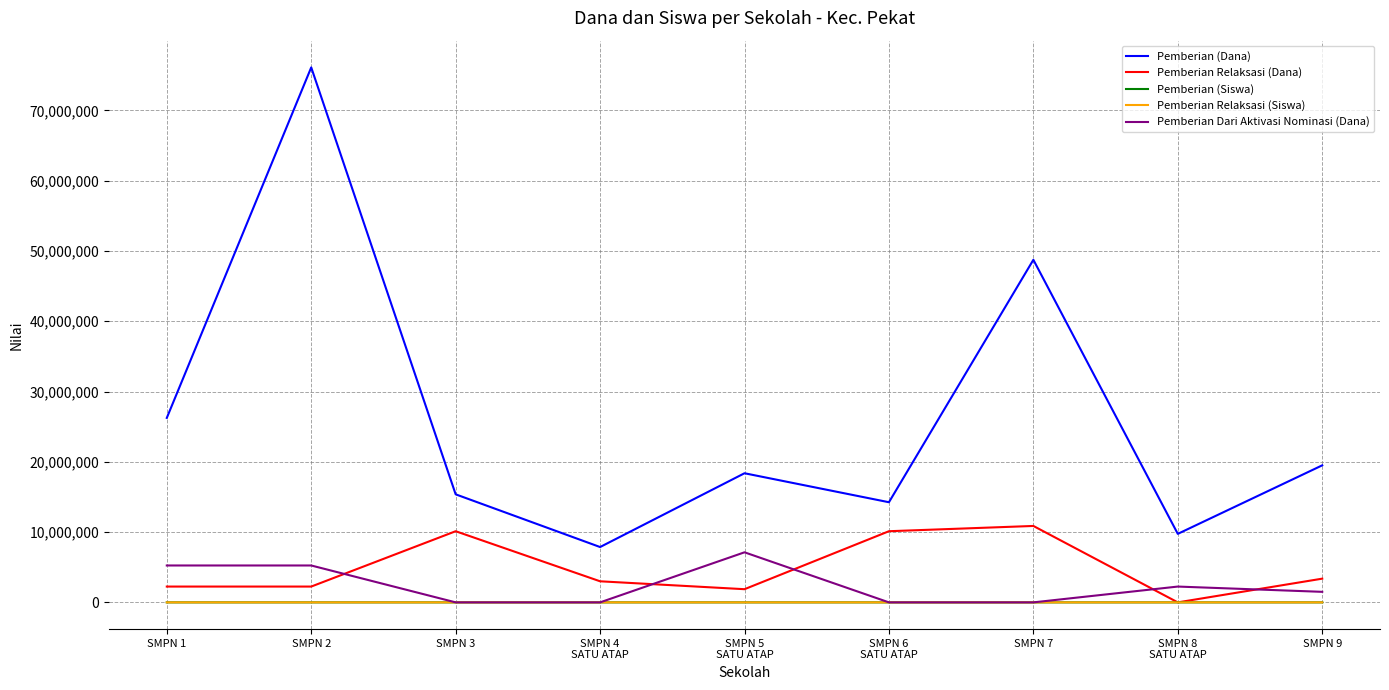

What are all the series names shown in the legend?

Pemberian (Dana), Pemberian Relaksasi (Dana), Pemberian (Siswa), Pemberian Relaksasi (Siswa), Pemberian Dari Aktivasi Nominasi (Dana)